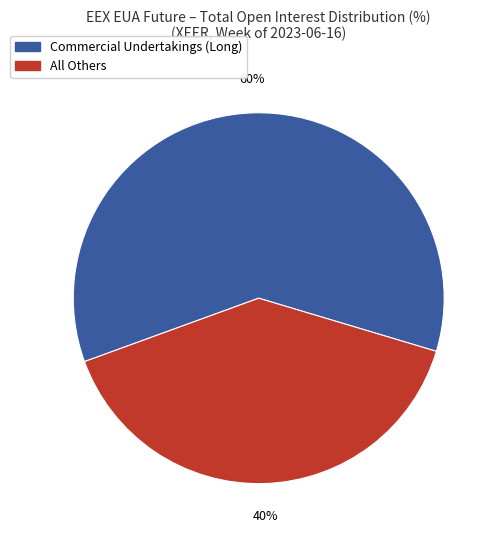

To the nearest percent, what is the difference between the largest and smallest slice percentages?

20%